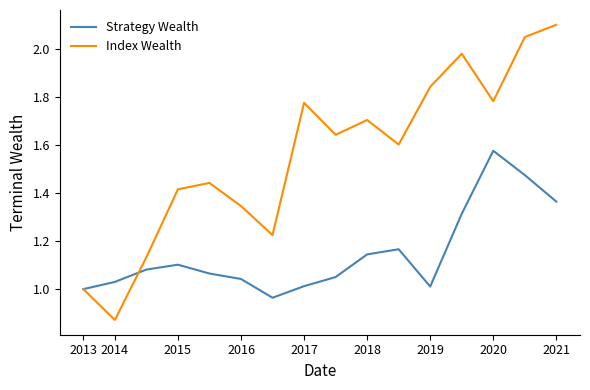

Which series has the widest spread of values?

Index Wealth